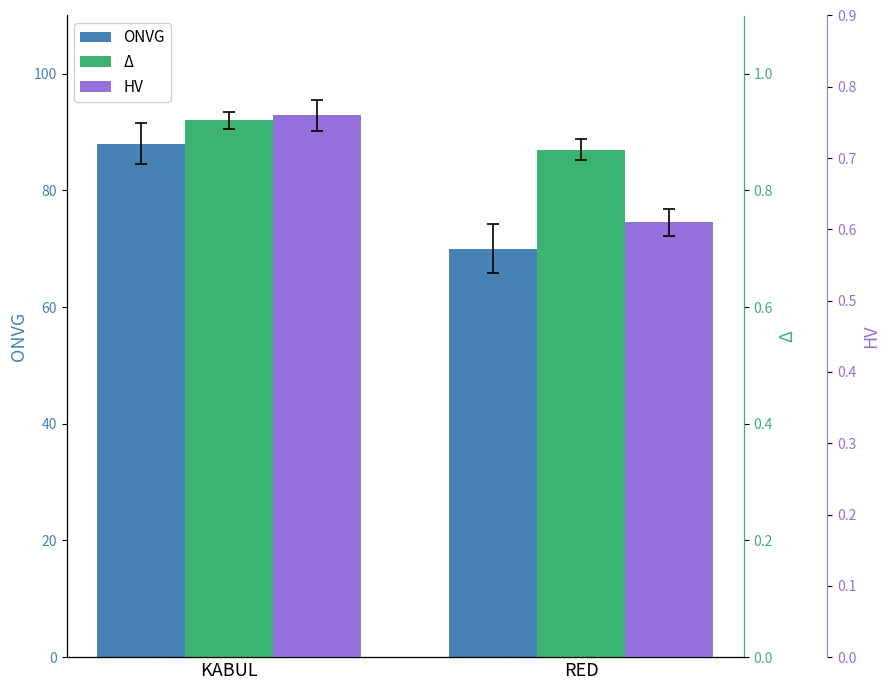

At which label does HV reach its peak?

KABUL